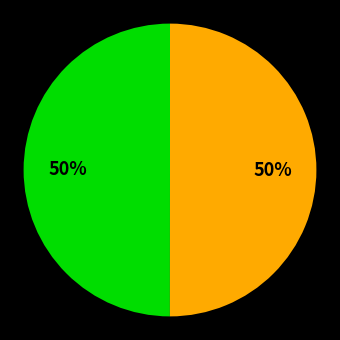

To the nearest percent, what is the average slice percentage?

33%